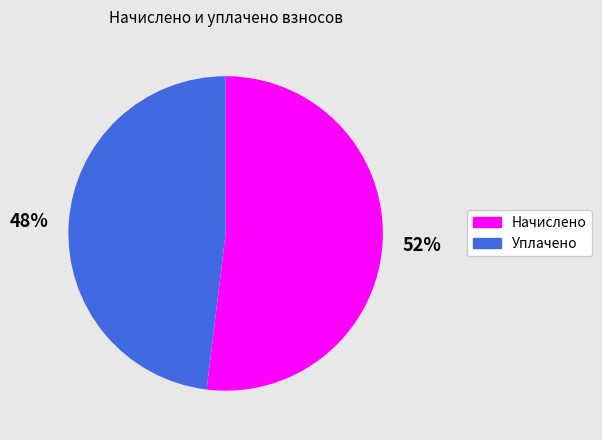

To the nearest percent, what portion does Начислено represent?

52%